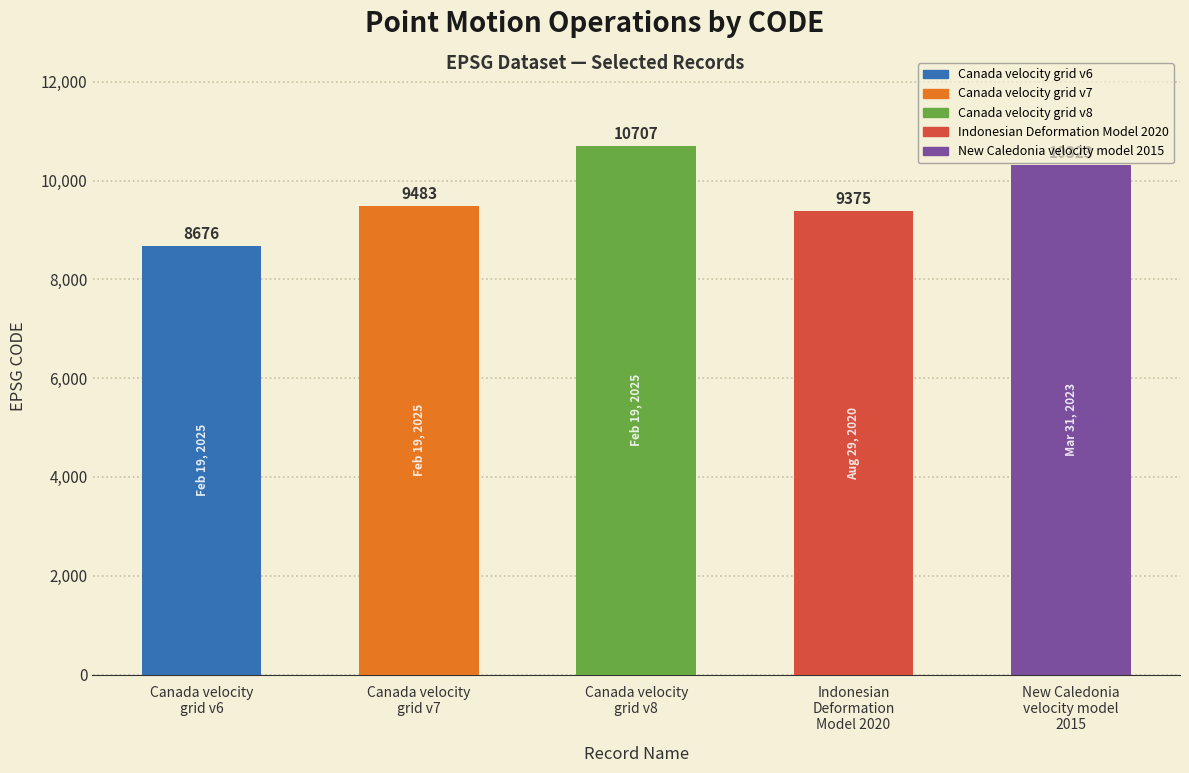

Reading right to left, list all the values displayed in this chart.

New Caledonia
velocity model
2015=10323	Indonesian
Deformation
Model 2020=9375	Canada velocity
grid v8=10707	Canada velocity
grid v7=9483	Canada velocity
grid v6=8676